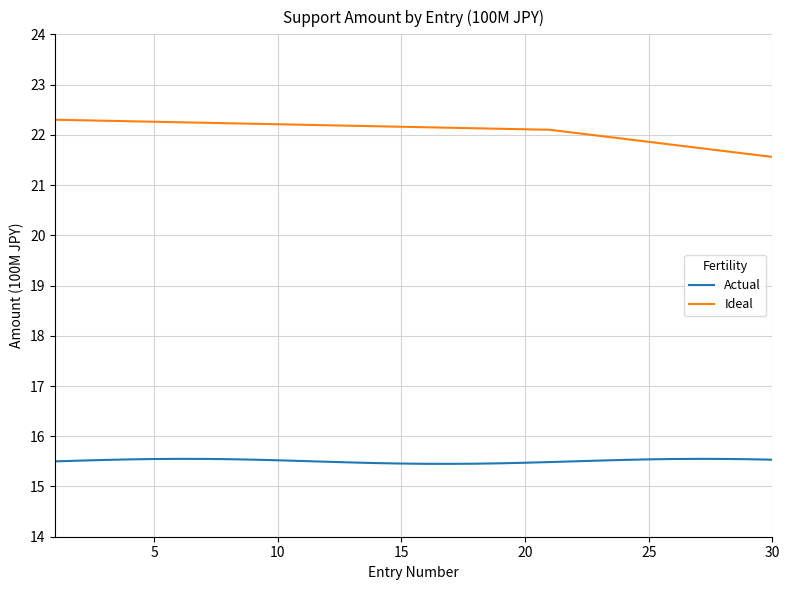

List the series in order of their peak value, highest first.

Ideal, Actual